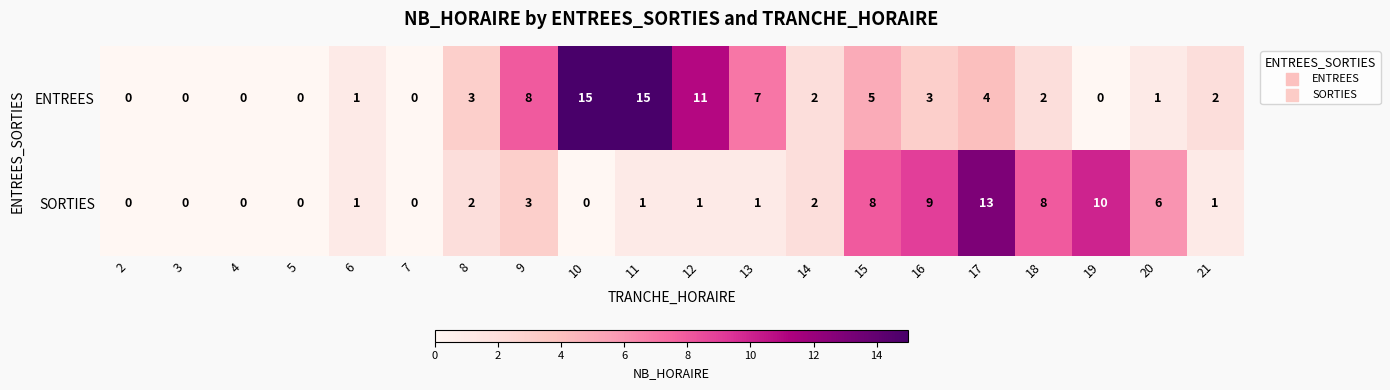

At which category is the sum across all series the highest?

17